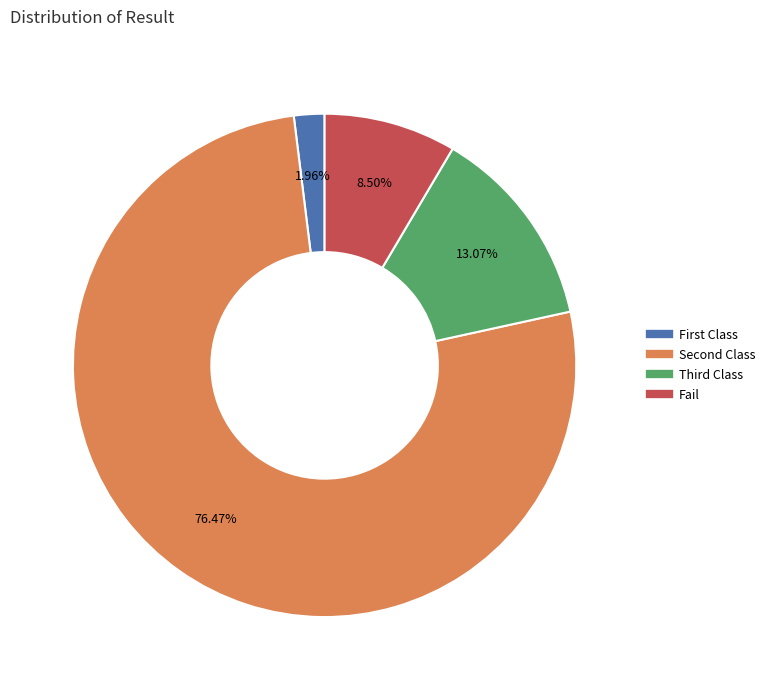

Rank the categories by value from highest to lowest.

Second Class, Third Class, Fail, First Class